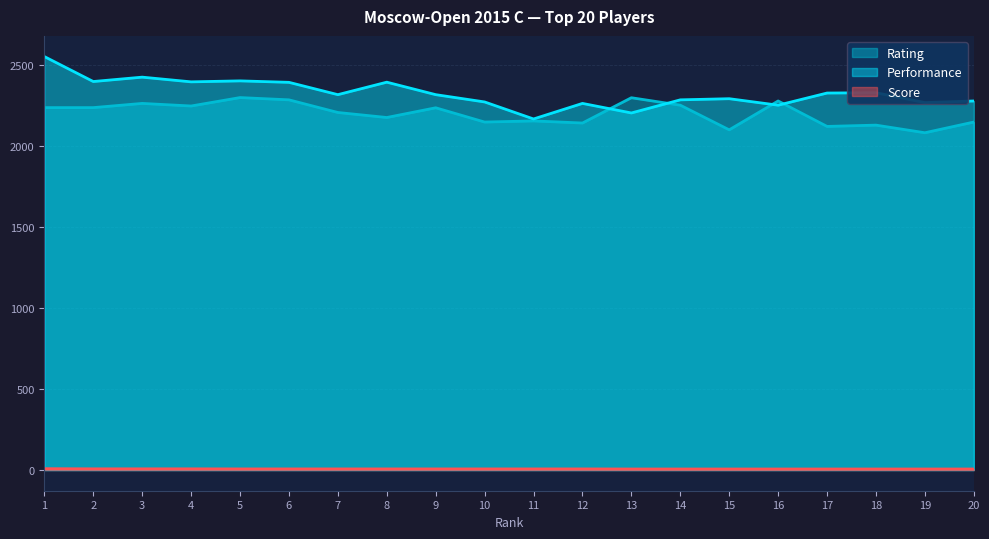

What is the lowest value of the Performance series?

2166.0